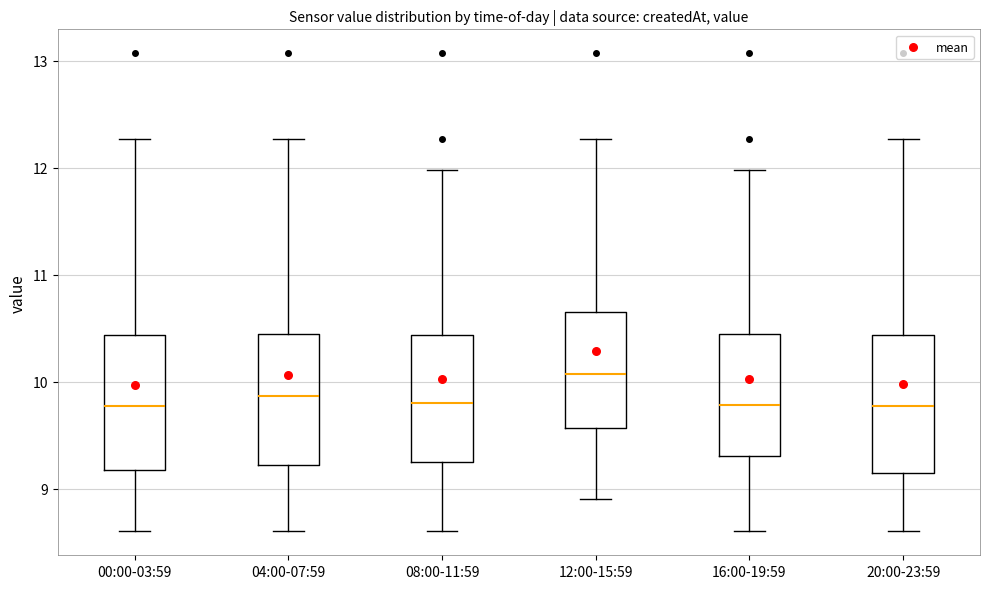

Reading left to right, transcribe this box plot: for each box, give where its median line is, the range the box spans, and where its two whiskers end, as read against the y-axis. The values are not printed on the chart, so give them approximately, as read against the axis.

00:00-03:59: median 9.8, box 9.2 to 10.4, whiskers 8.6 to 12.3
04:00-07:59: median 9.9, box 9.2 to 10.4, whiskers 8.6 to 12.3
08:00-11:59: median 9.8, box 9.3 to 10.4, whiskers 8.6 to 12.0
12:00-15:59: median 10.1, box 9.6 to 10.7, whiskers 8.9 to 12.3
16:00-19:59: median 9.8, box 9.3 to 10.4, whiskers 8.6 to 12.0
20:00-23:59: median 9.8, box 9.2 to 10.4, whiskers 8.6 to 12.3